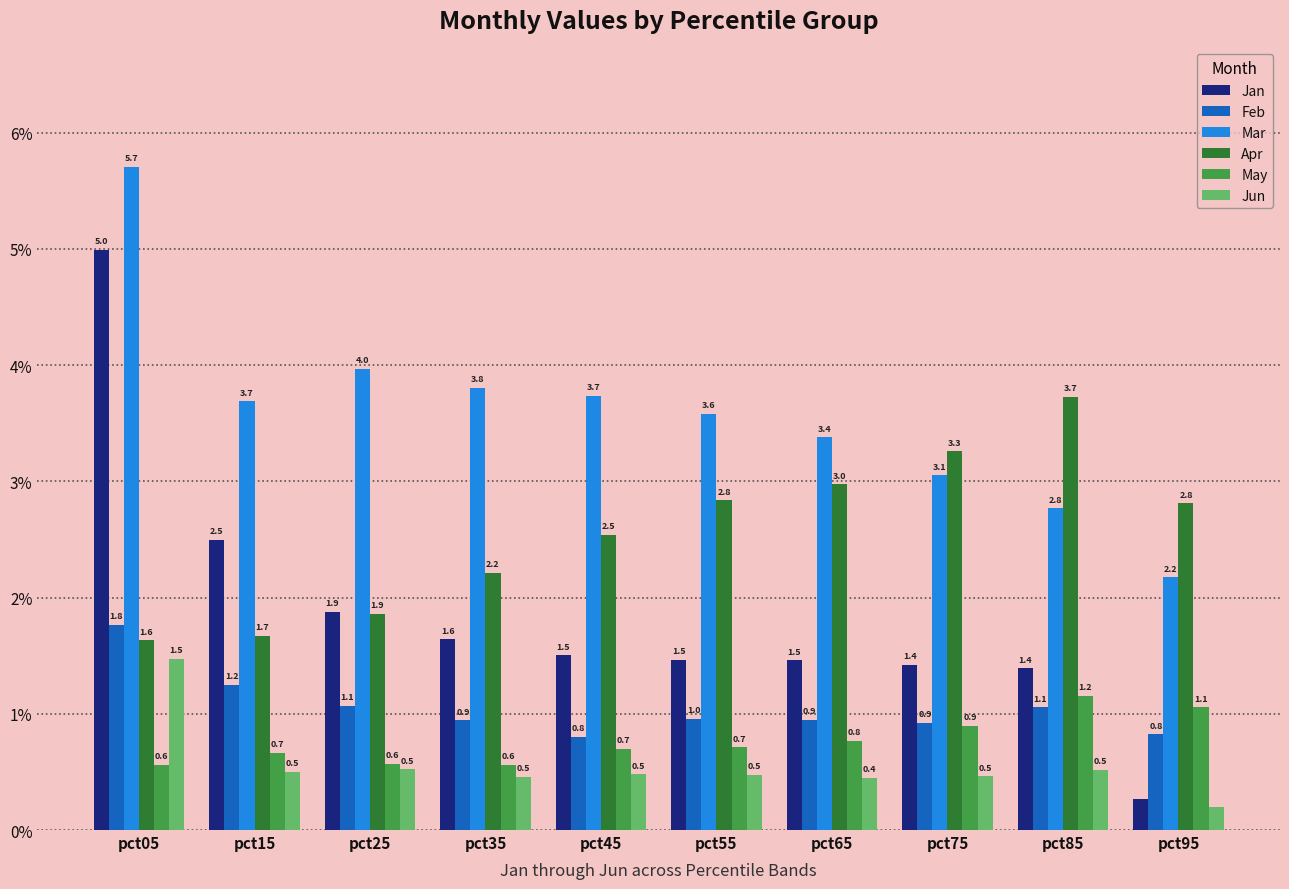

What is the value of the Jan bar at the 1st from the left?

5.0